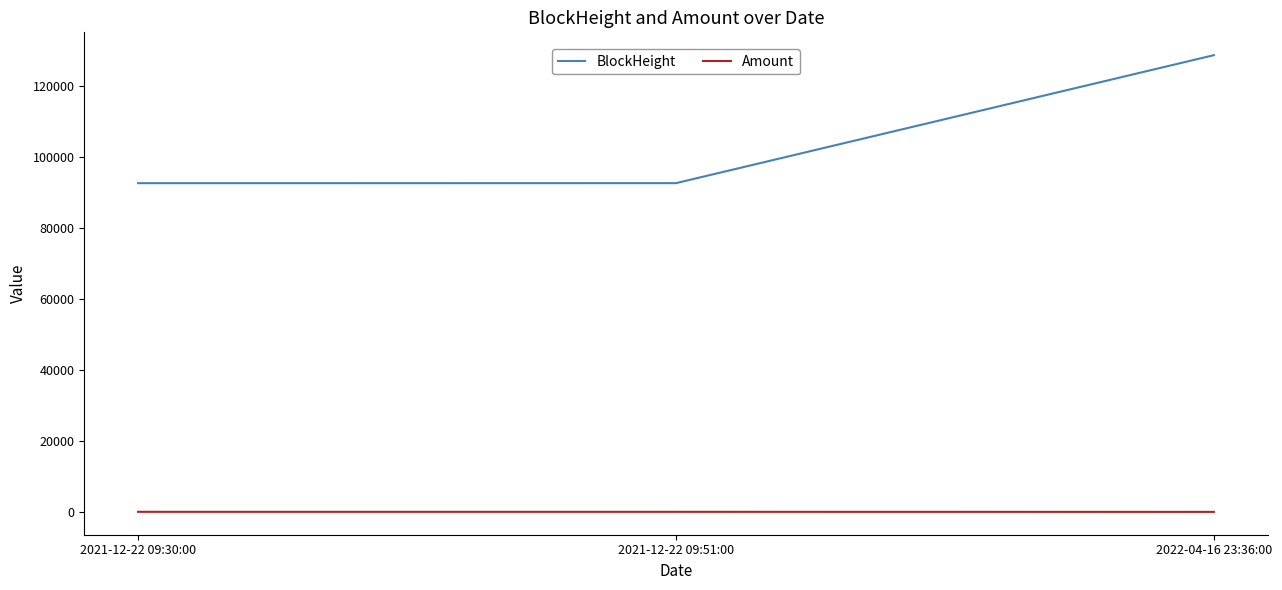

What is the difference between the BlockHeight values at 2021-12-22 09:30:00 and 2022-04-16 23:36:00?

36076.0